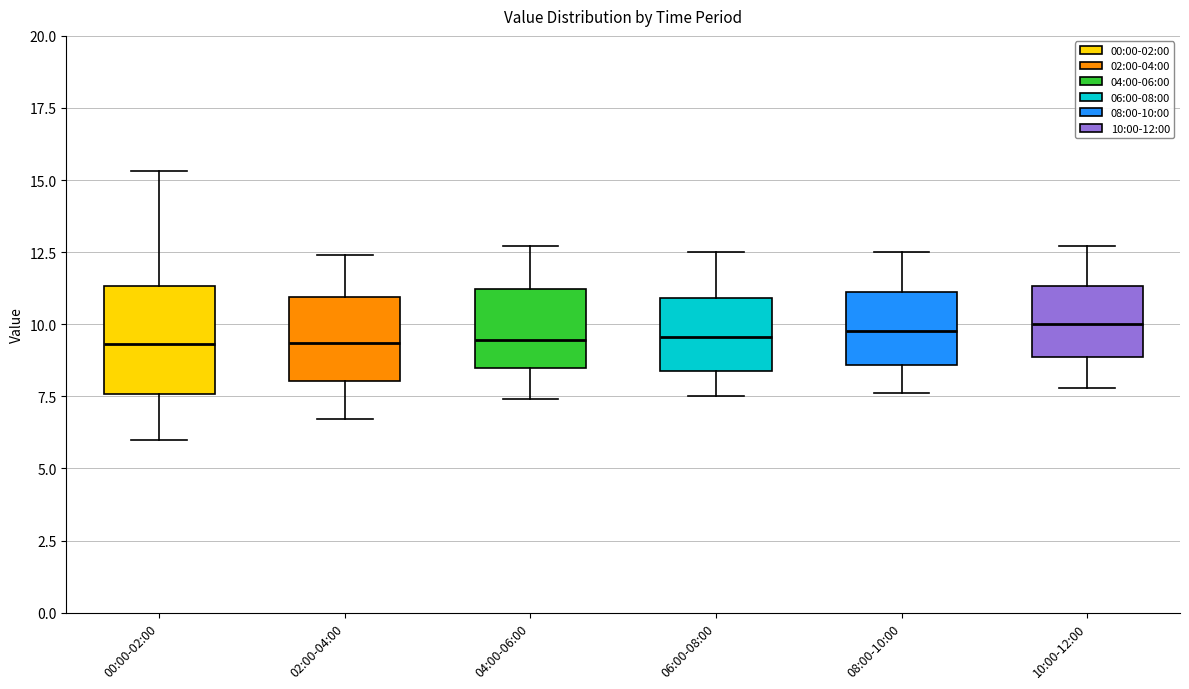

Where does the lower whisker of the box for 10:00-12:00 end on the y-axis? The values are not printed on the chart, so give them approximately, as read against the axis.

8.0